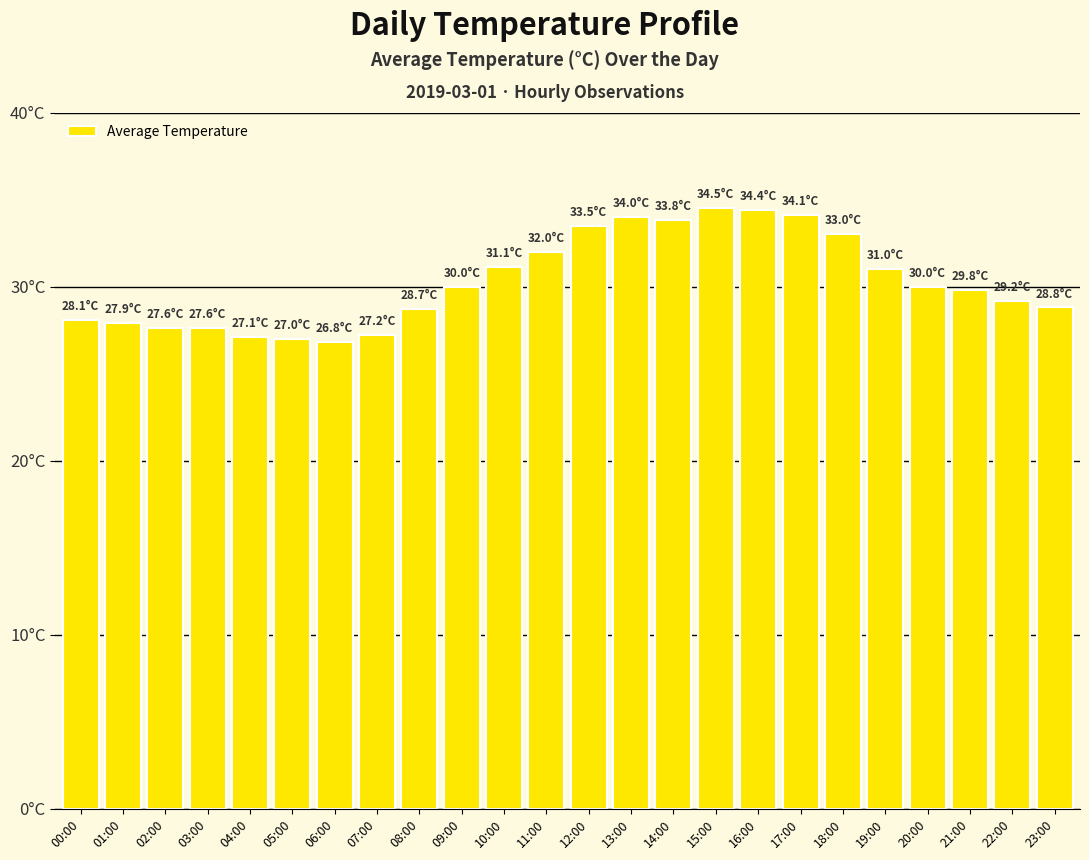

What is the average value?

30.3